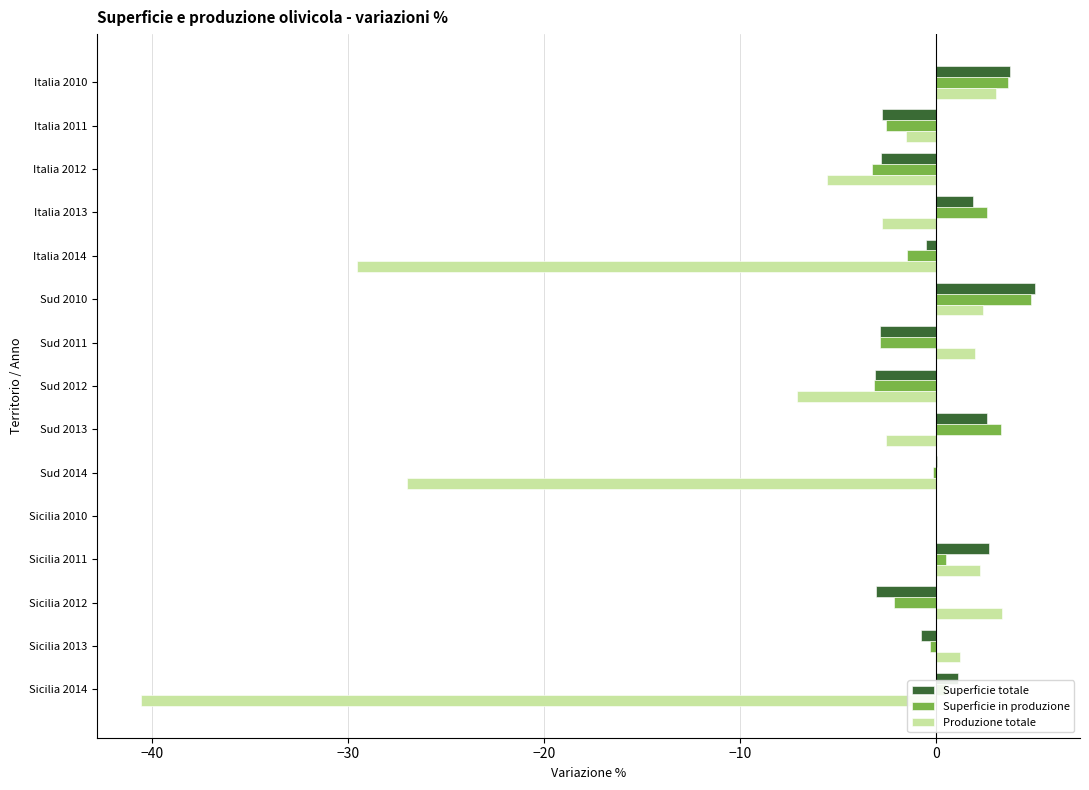

What is the greatest value displayed?

5.1